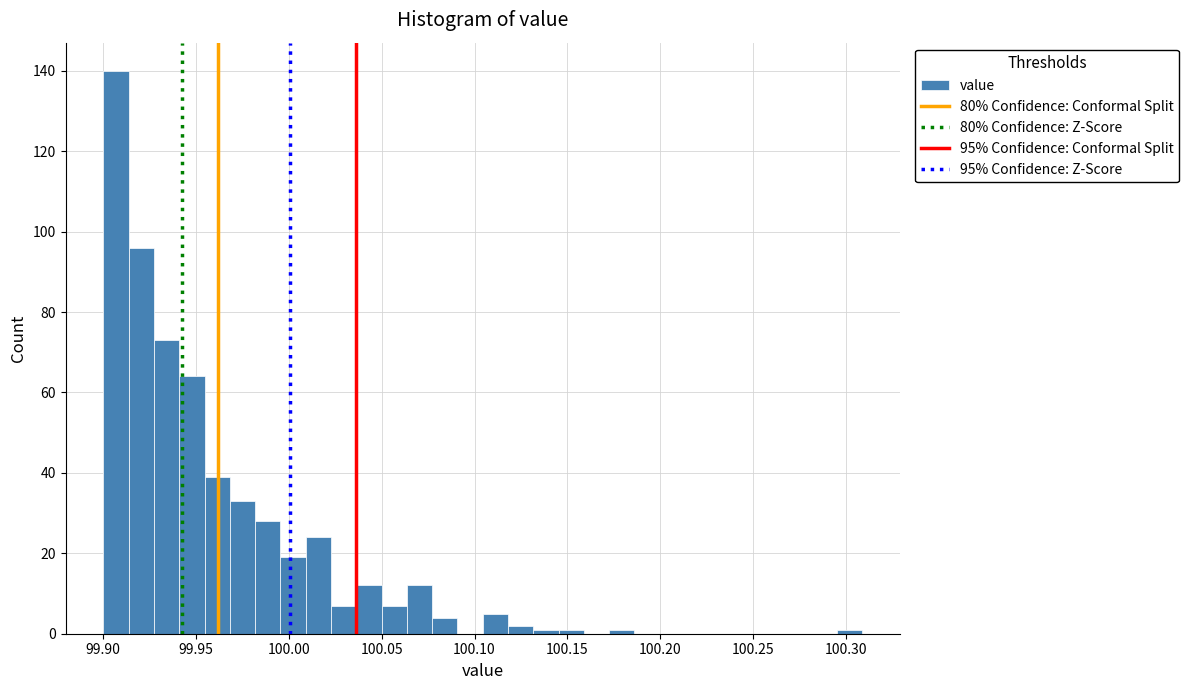

Around what value on the x-axis is the tallest bar? Give the approximate position of its centre, as read against the axis.

99.905